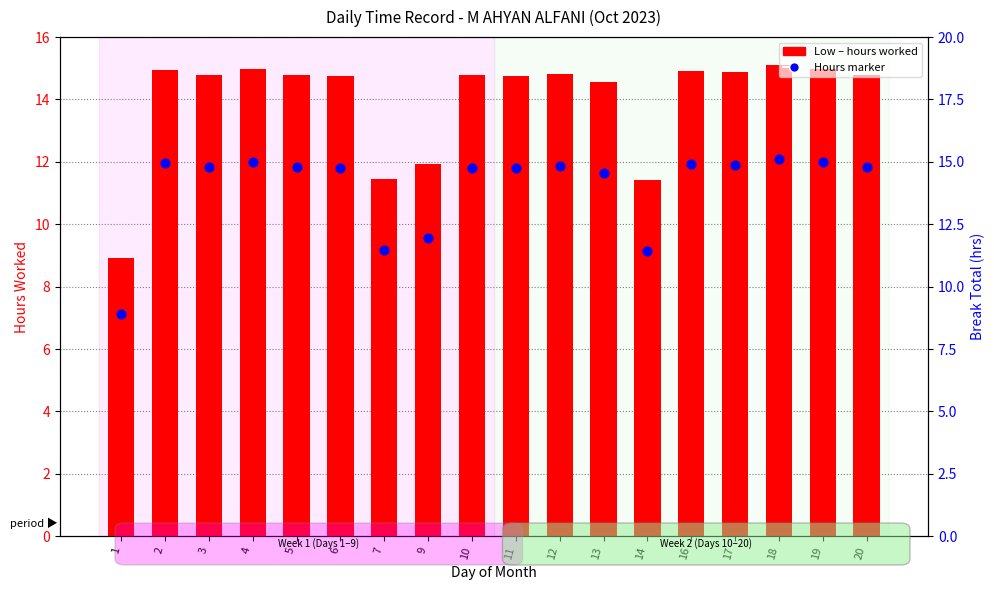

Is the value of Hours (marker) at 17 greater than the value of Low (hours) at 4?

No